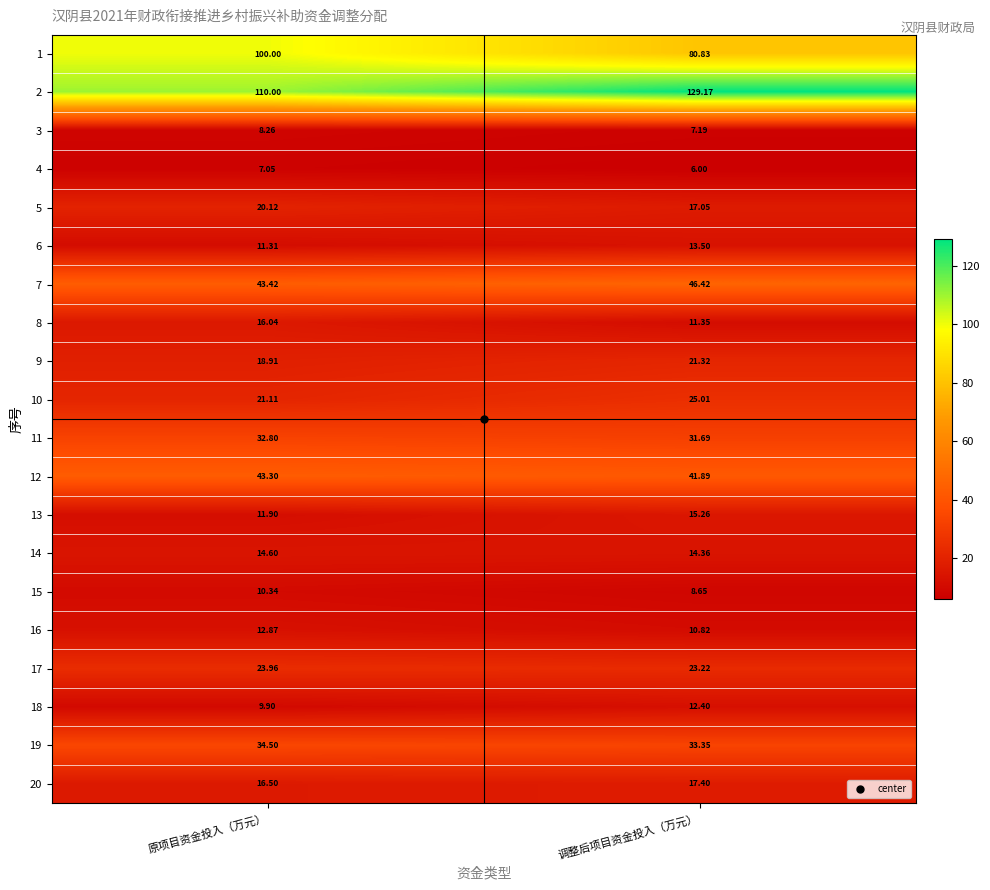

At which category is the sum across all series the highest?

原项目资金投入（万元）